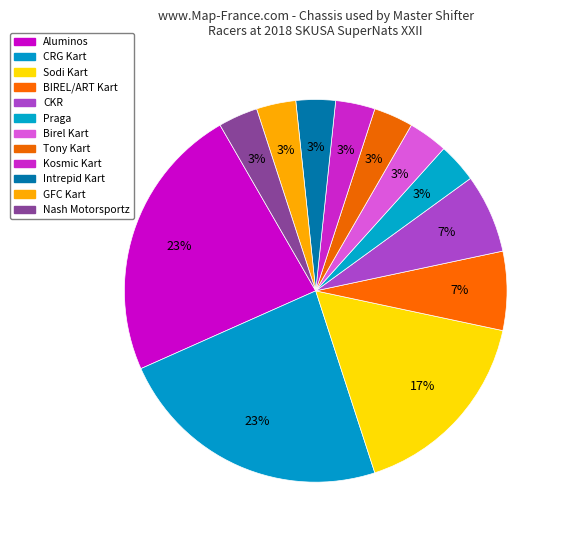

True or false: CKR accounts for 7% of the total.

True